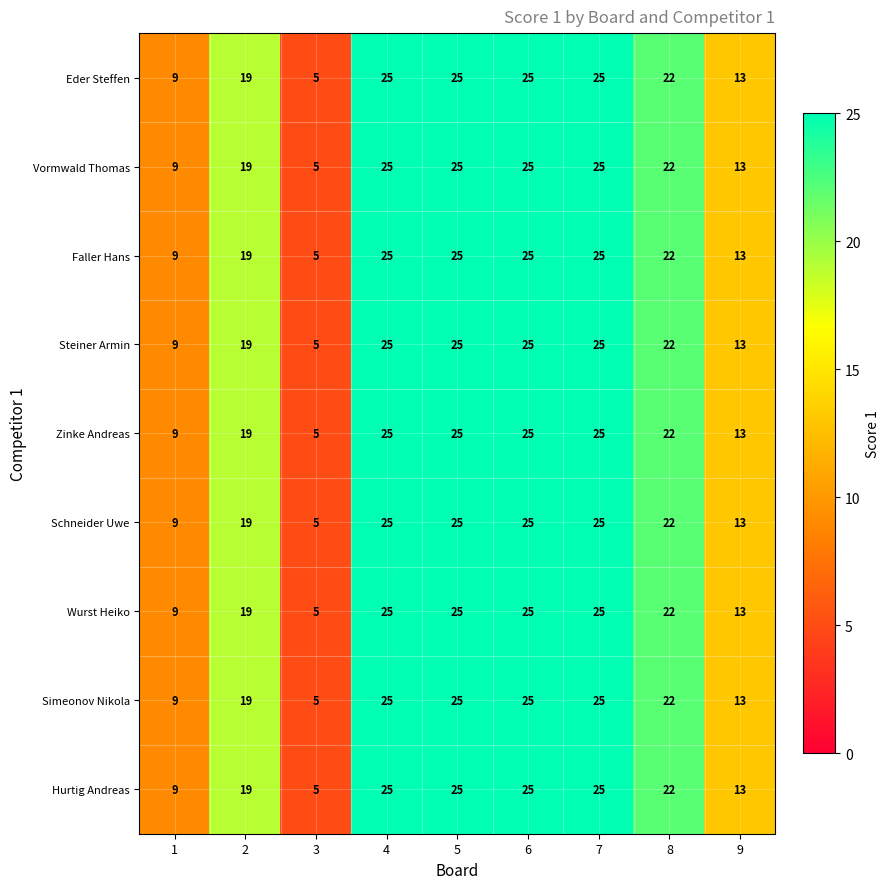

Is the value of Simeonov Nikola at 8 greater than the value of Hurtig Andreas at 2?

Yes